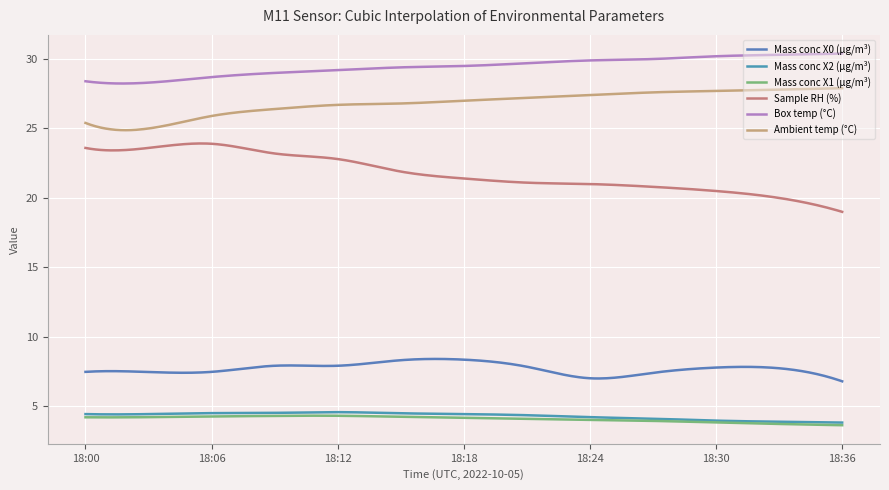

At how many categories does at least one series exceed 20?

300